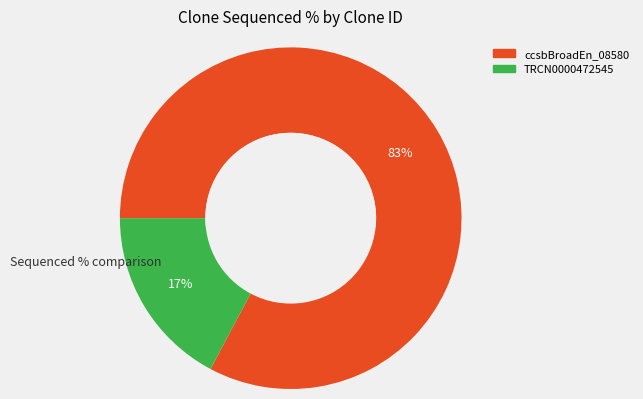

Is the sum of ccsbBroadEn_08580 and TRCN0000472545 greater than half?

Yes